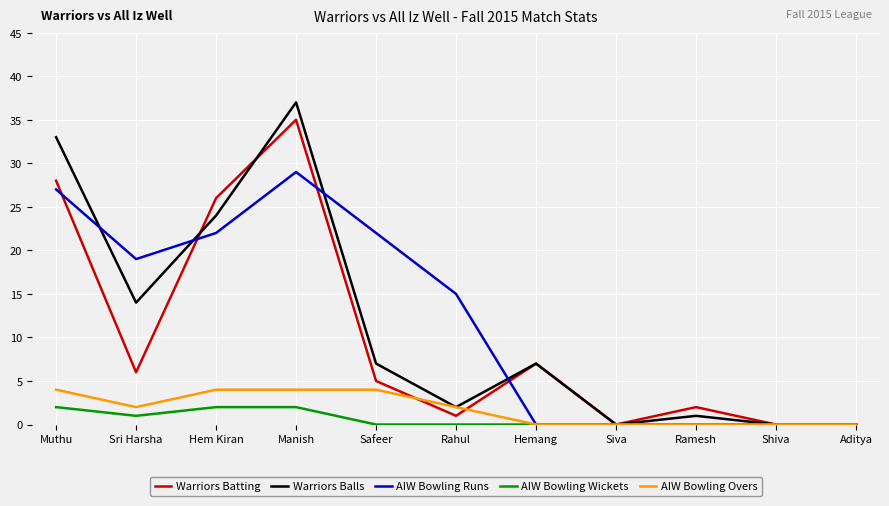

What is the greatest value displayed?

37